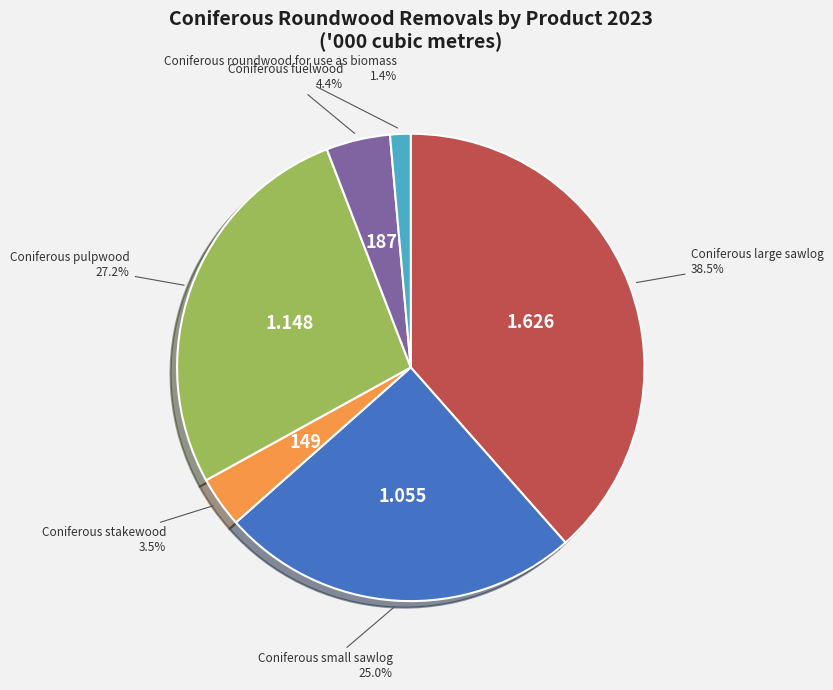

Is there any slice that represents more than half of the pie?

No